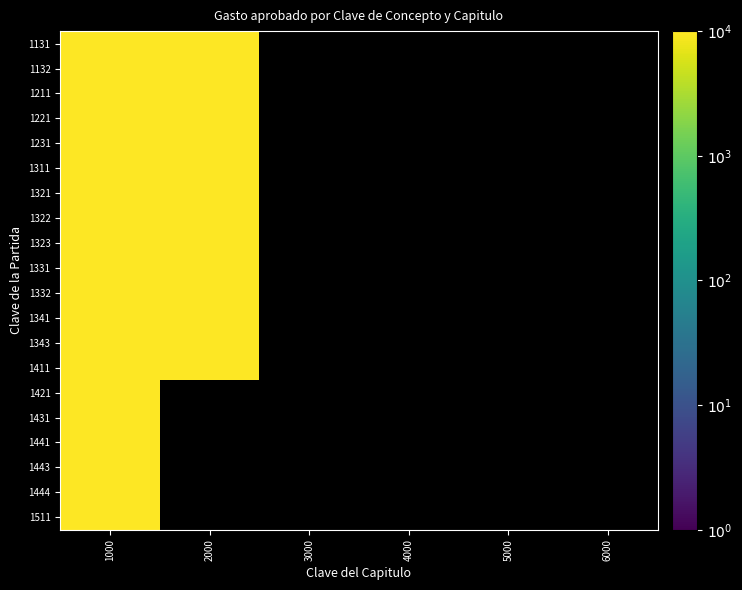

Which category has the highest value across all series?

1000